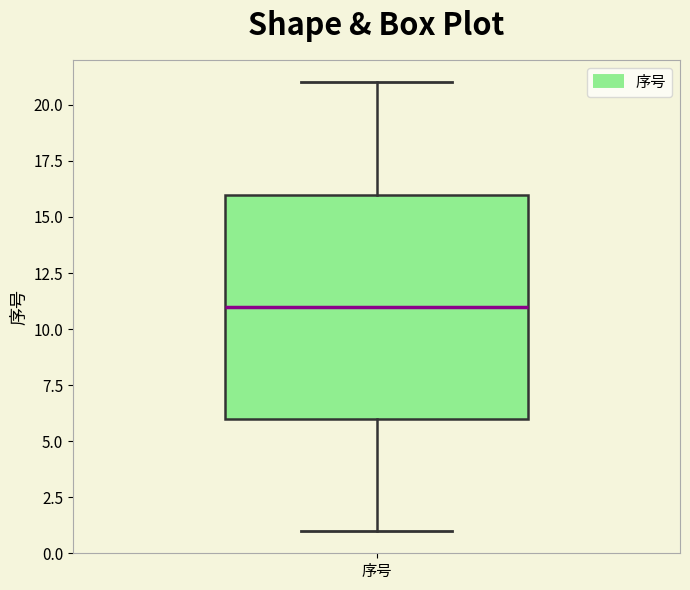

Transcribe this box plot: give where the median line is, the range the box spans, and where the two whiskers end, as read against the y-axis. The values are not printed on the chart, so give them approximately, as read against the axis.

median 11, box 6 to 16, whiskers 1 to 21